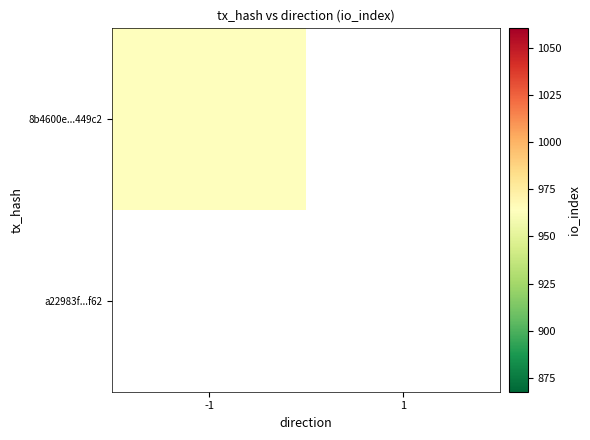

At -1, list the series in order from largest to smallest.

8b4600e789eda3b7479b4e4ee9fdac1f89449c2, a22983f952b40a0450c0acbe356a8f088e86f62